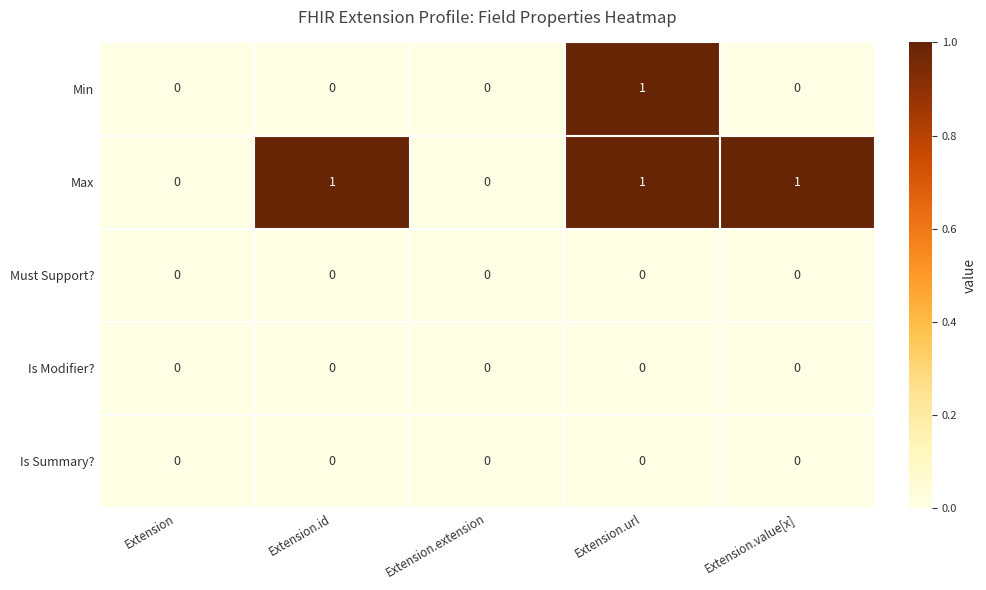

What is the sum of all Max values?

3